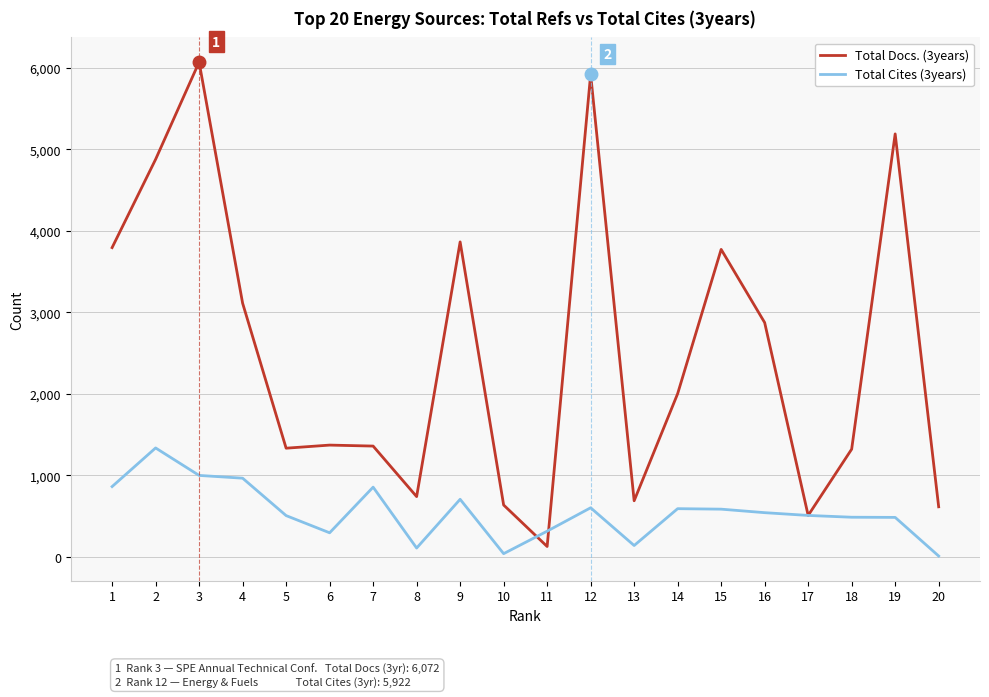

What is the greatest value displayed?

6072